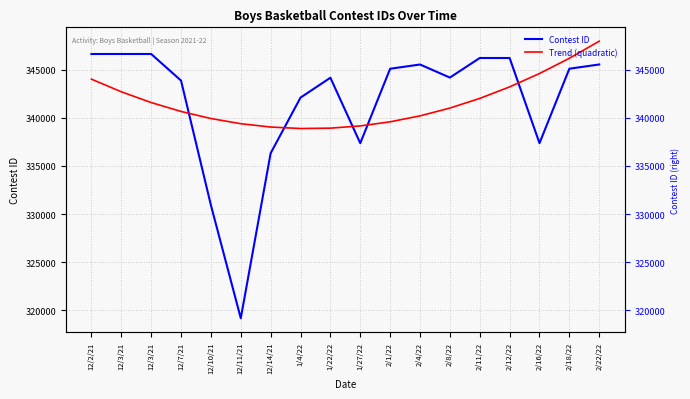

How many times do Trend (quadratic) and Contest ID cross each other?

5